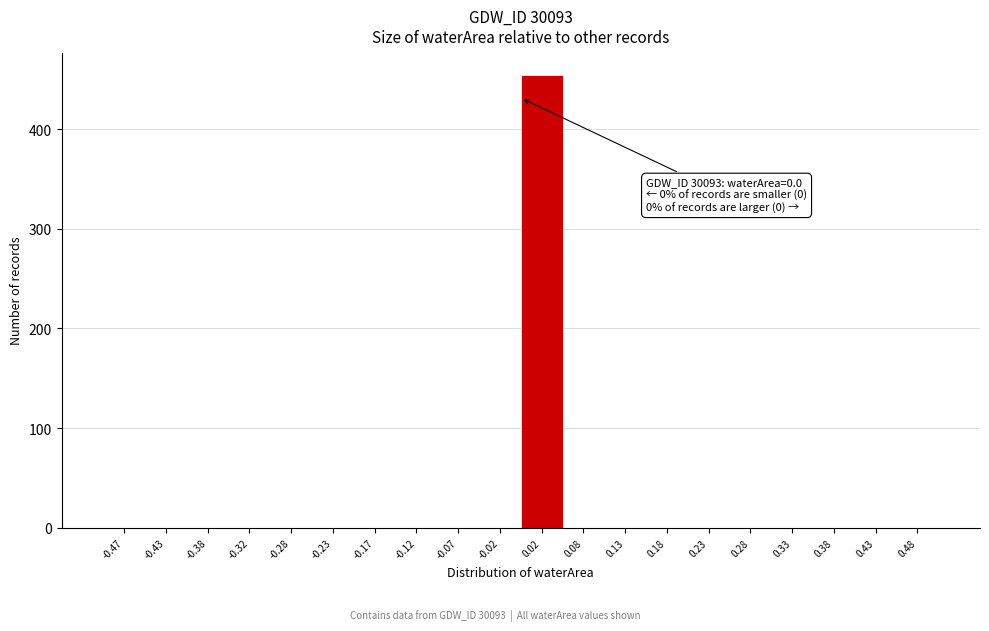

Which range on the x-axis has the tallest bar?

0.00 to 0.05